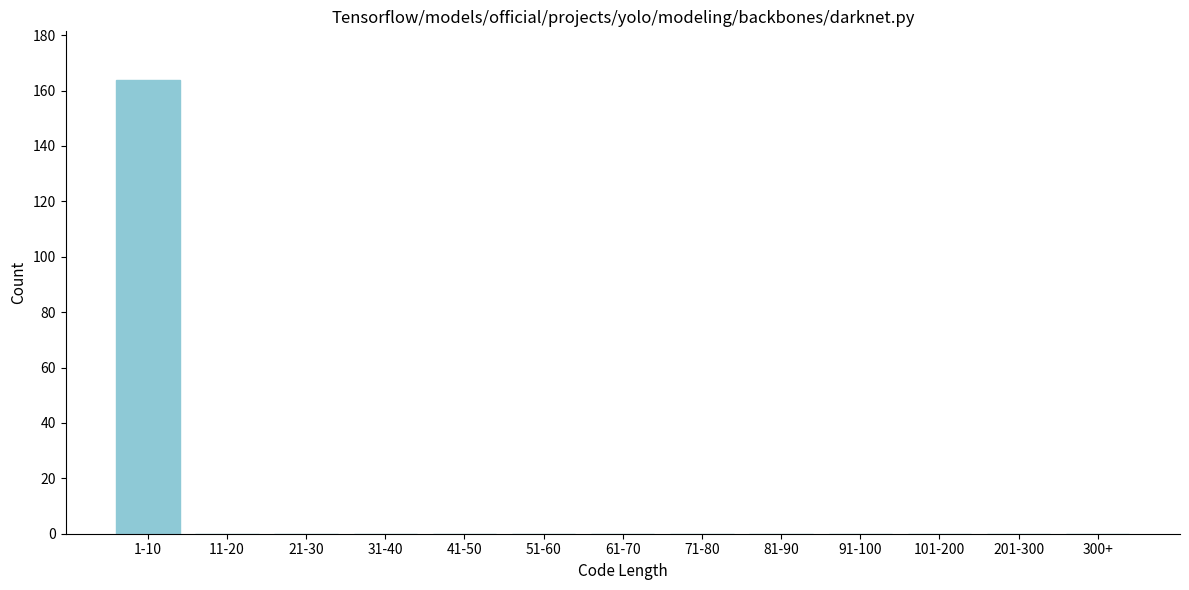

Reading left to right, extract all data points from this chart.

1-10=164	11-20=0	21-30=0	31-40=0	41-50=0	51-60=0	61-70=0	71-80=0	81-90=0	91-100=0	101-200=0	201-300=0	300+=0